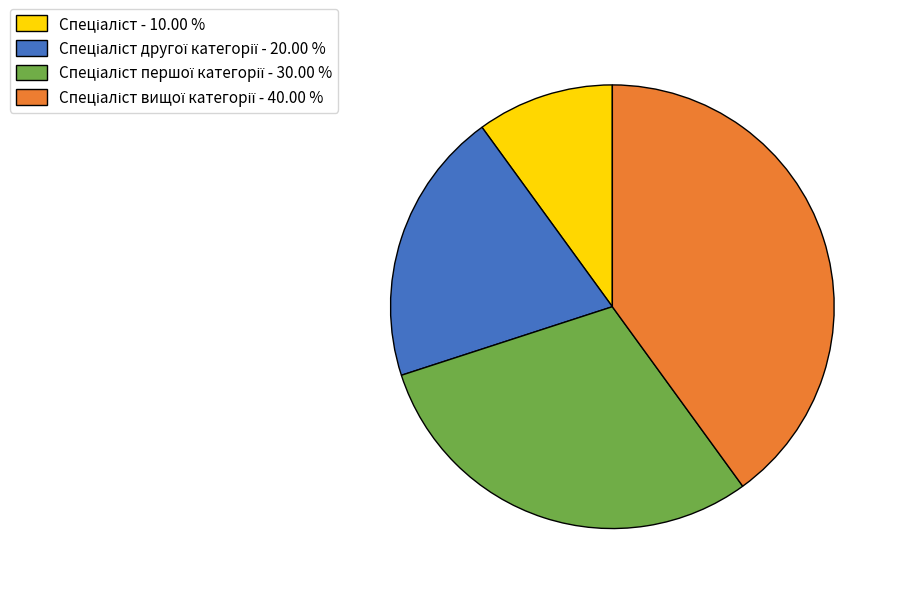

Does any single category account for the majority?

No